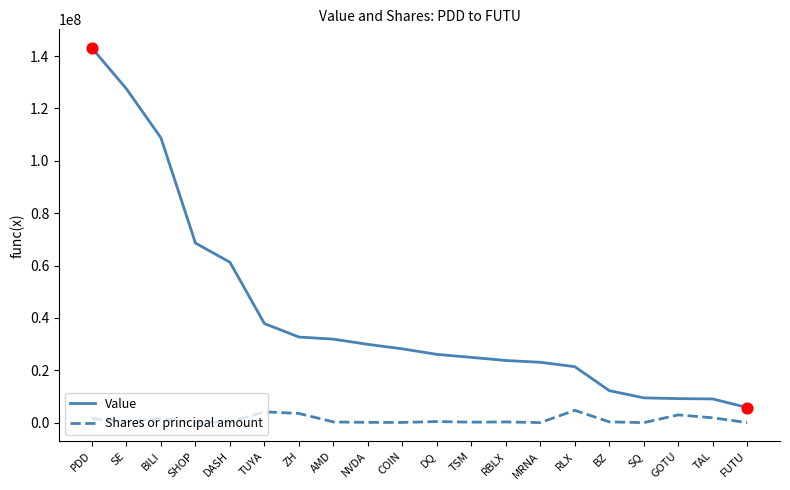

Which series has the largest total across all categories?

Value